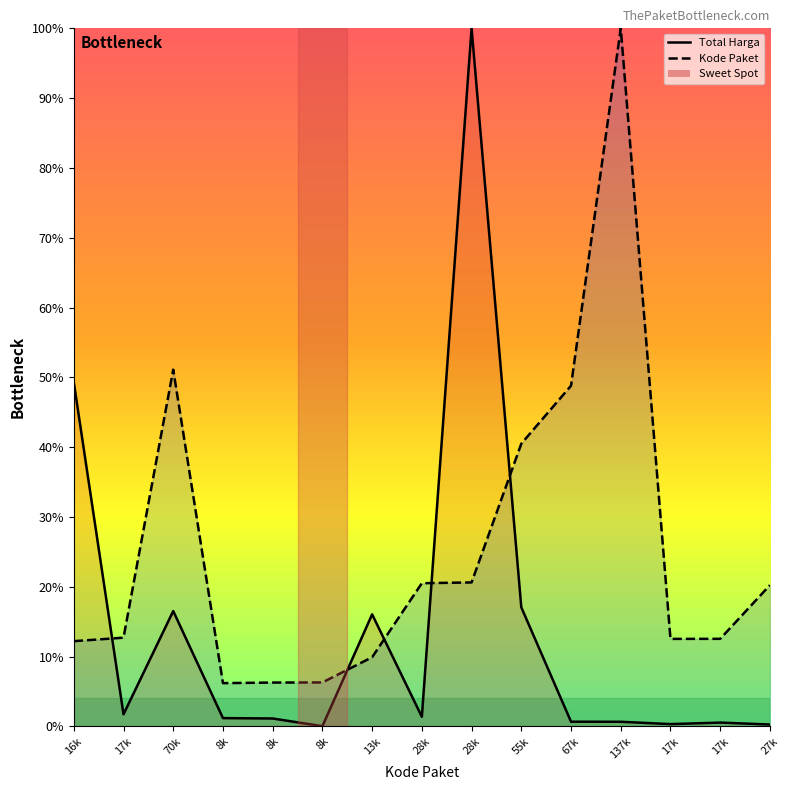

What is the label of the 11th point from the right?

8k